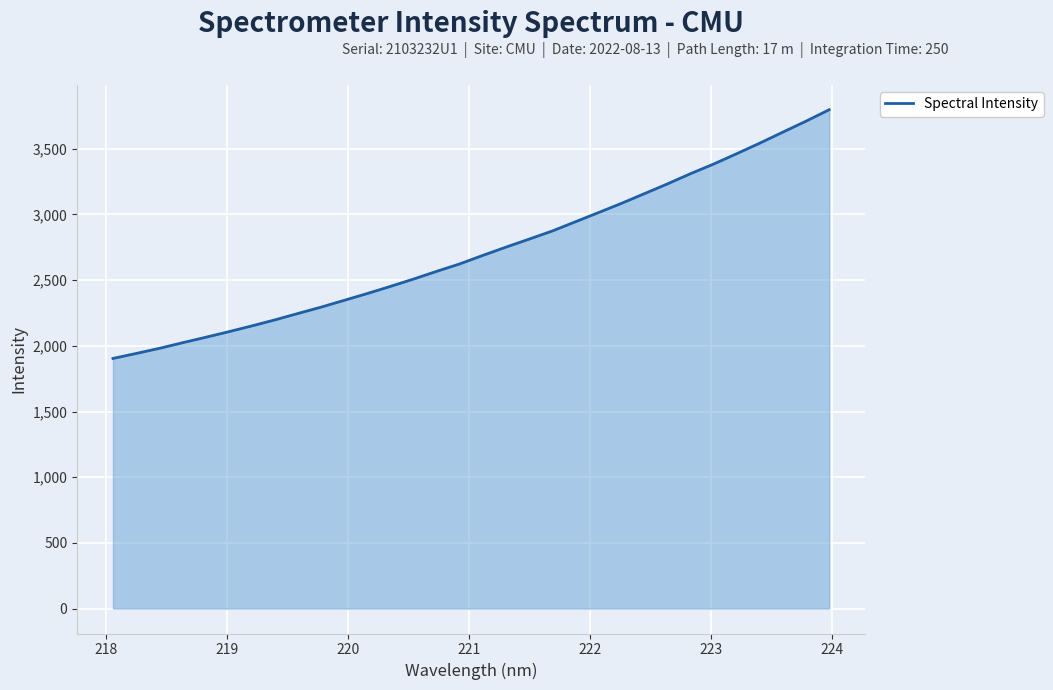

What is the difference between the maximum and minimum values?

1893.4